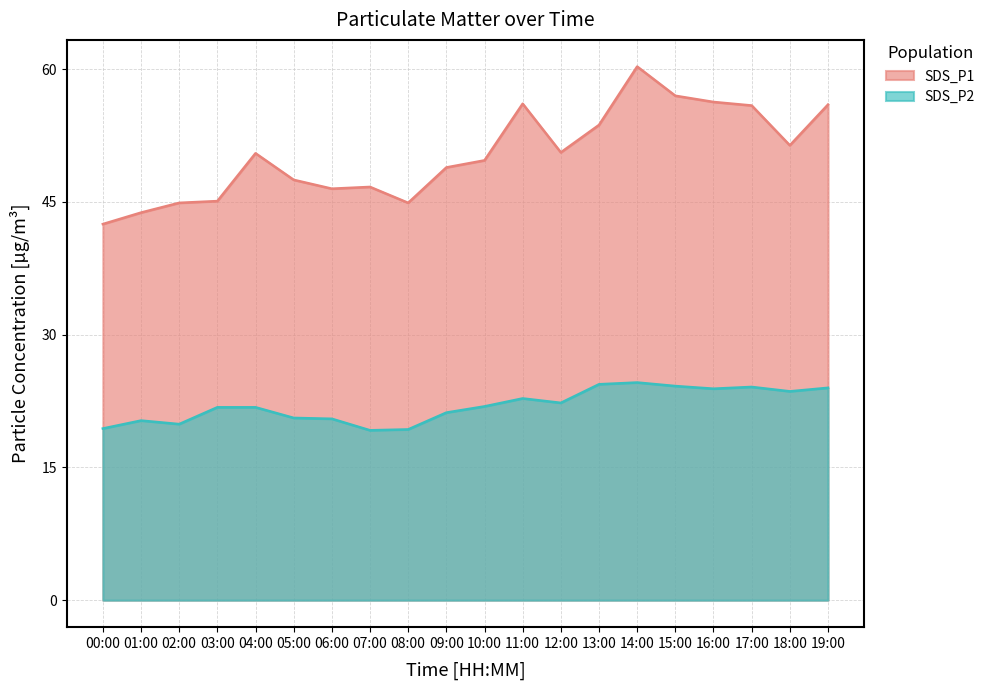

What position from the left is 00:00?

1